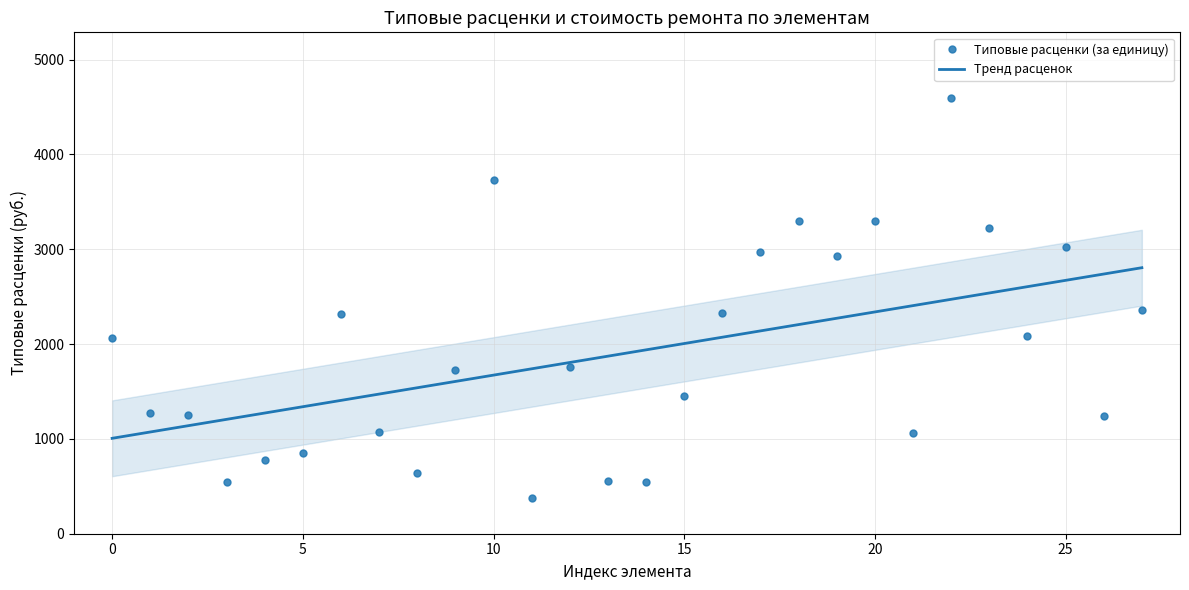

Reading left to right, extract all data points from this chart.

Типовые расценки (за единицу): 2062.8	1269.7	1256.0	542.3	778.8	848.8	2313.3	1072.5	644.9	1727.4	3735.1	374.2	1763.2	552.6	541.4	1455.0	2331.0	2971.8	3298.8	2931.9	3298.8	1062.1	4597.9	3224.1	2083.7	3024.4	1239.8	2359.2
Тренд расценок: 1006.2	1072.9	1139.5	1206.1	1272.8	1339.4	1406.0	1472.7	1539.3	1605.9	1672.6	1739.2	1805.8	1872.5	1939.1	2005.7	2072.4	2139.0	2205.6	2272.2	2338.9	2405.5	2472.1	2538.8	2605.4	2672.0	2738.7	2805.3